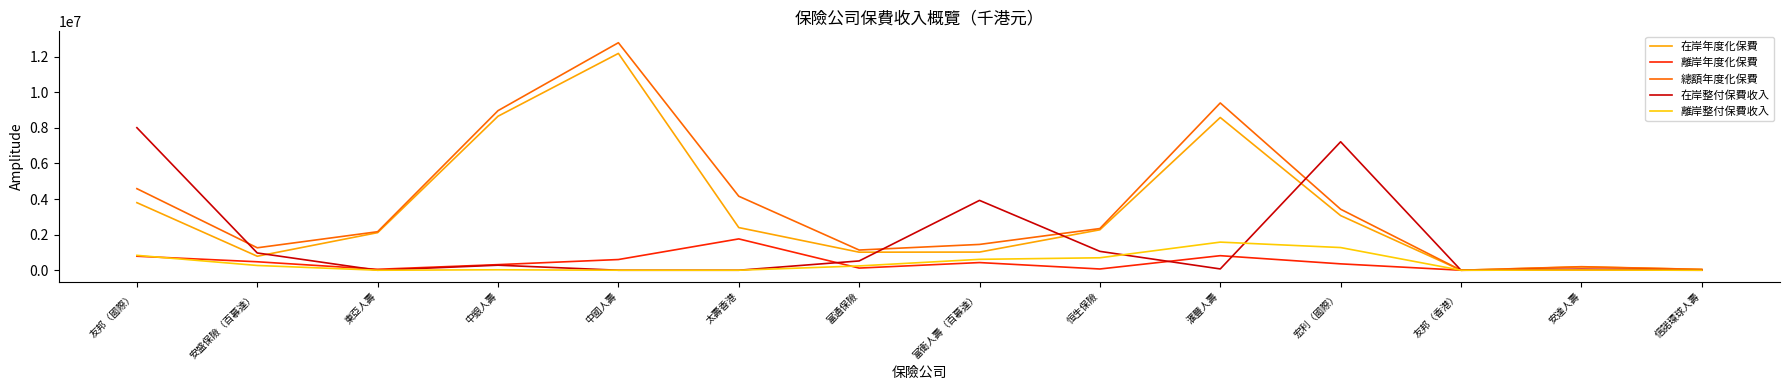

Is this an area chart (filled region under the line)?

No